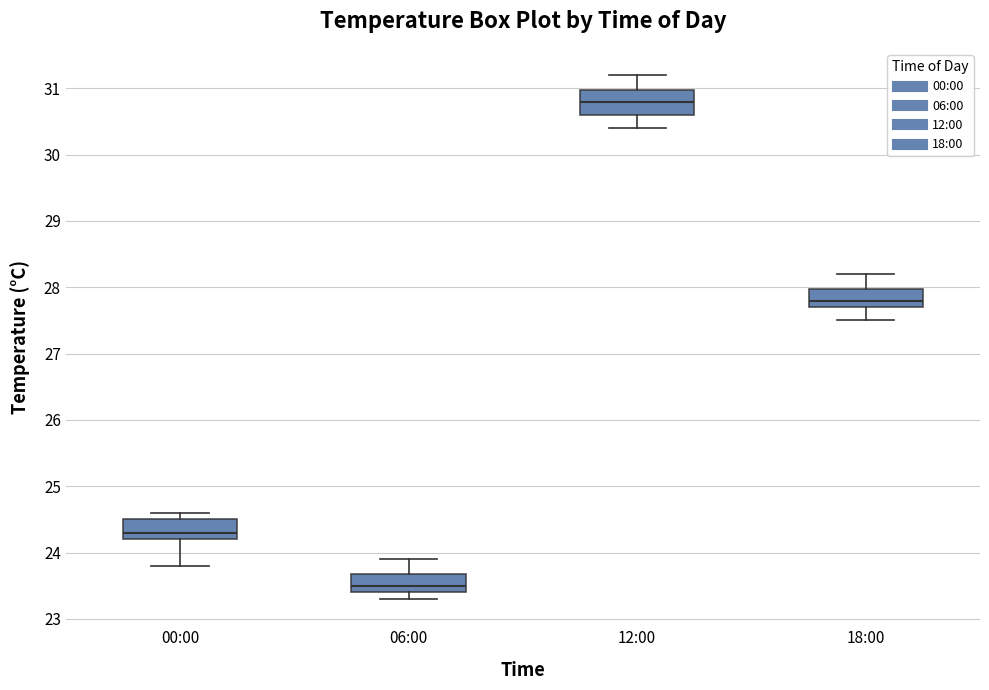

Reading left to right, transcribe this box plot: for each box, give where its median line is, the range the box spans, and where its two whiskers end, as read against the y-axis. The values are not printed on the chart, so give them approximately, as read against the axis.

00:00: median 24.3, box 24.2 to 24.5, whiskers 23.8 to 24.6
06:00: median 23.5, box 23.4 to 23.7, whiskers 23.3 to 23.9
12:00: median 30.8, box 30.6 to 31.0, whiskers 30.4 to 31.2
18:00: median 27.8, box 27.7 to 28.0, whiskers 27.5 to 28.2